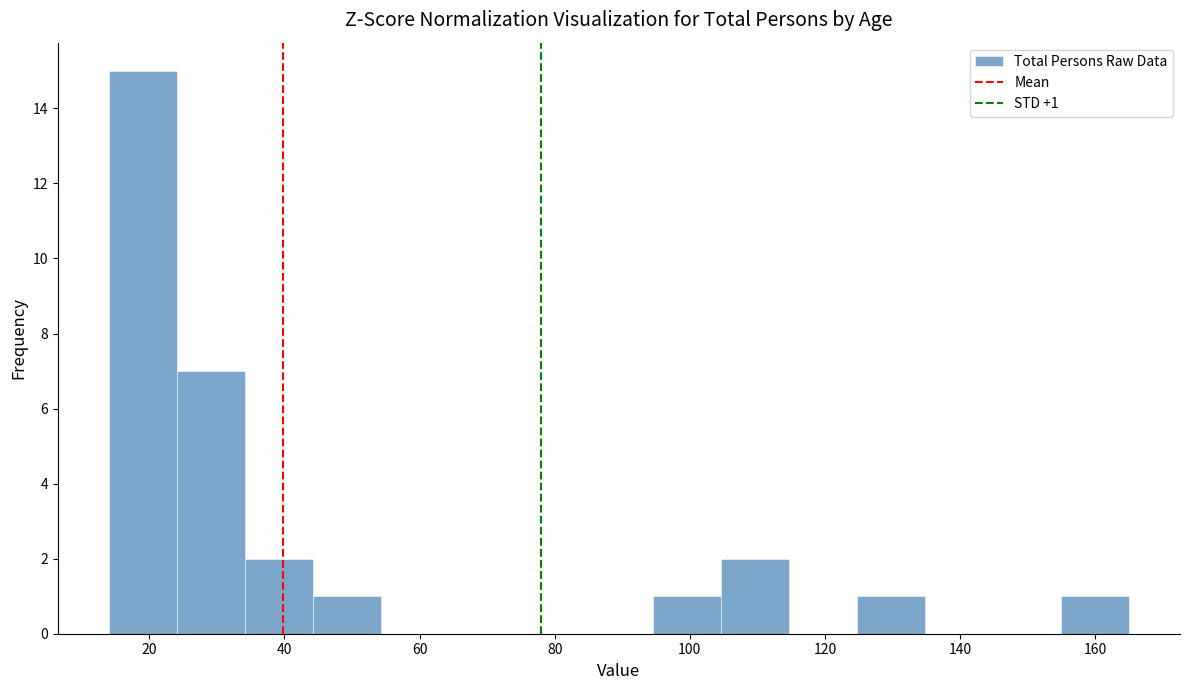

Which range on the x-axis has the tallest bar?

14 to 24